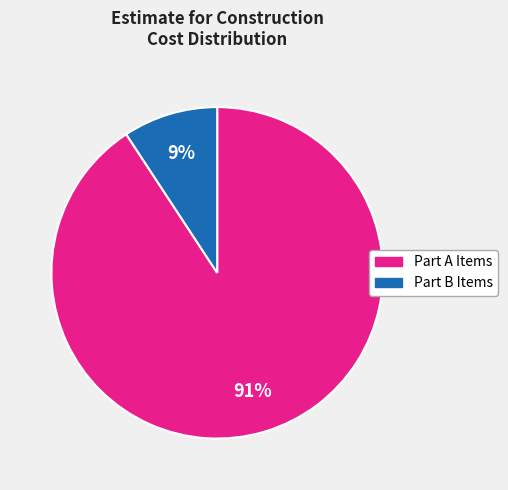

Combined, do Part A Items and Part B Items account for over 50%?

Yes